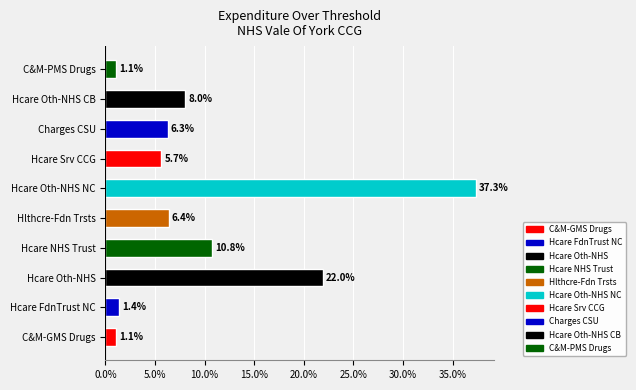

What value does the data have at Hcare Oth-NHS?

22.0